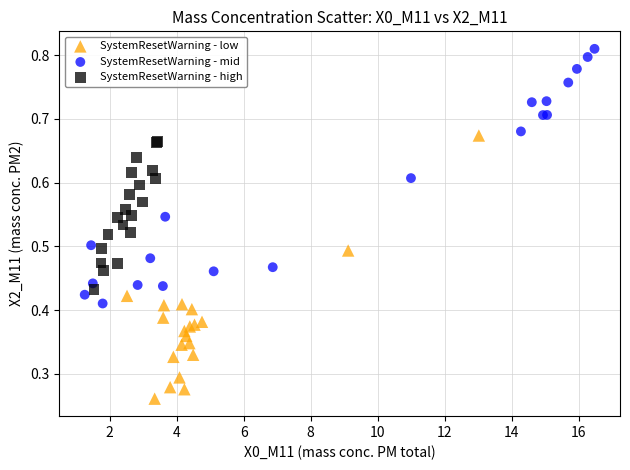

Which series contains the highest Y value?

SystemResetWarning - mid